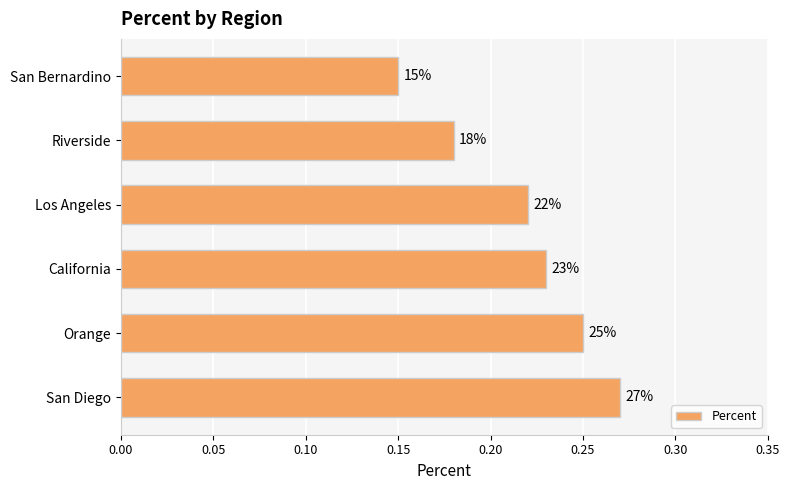

What is the maximum value shown in the chart?

0.3